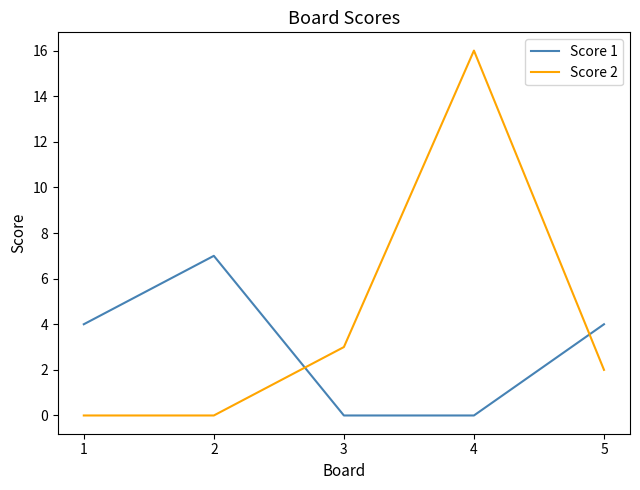

What is the average value of the Score 1 series?

3